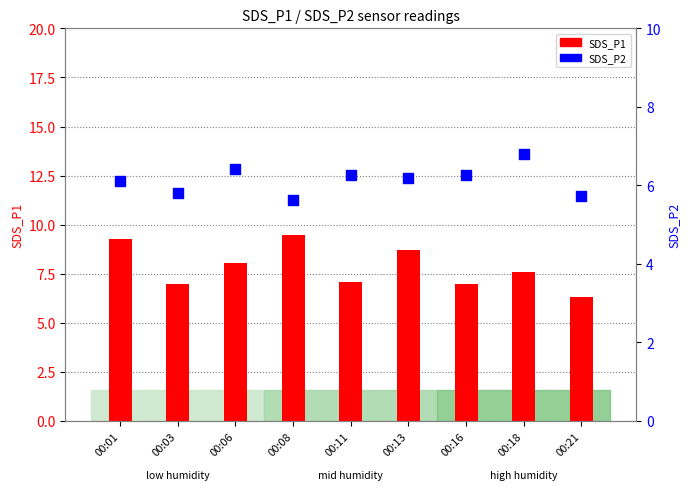

What is the total value across all series at 00:11?

13.3